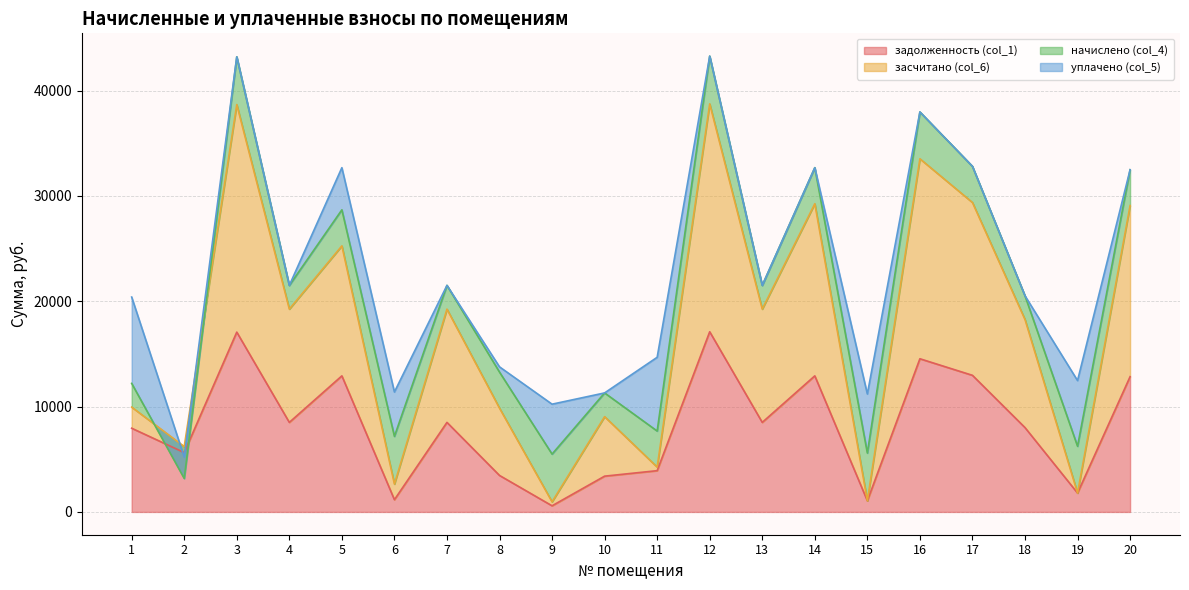

What is the maximum value for задолженность (col_1)?

17102.9